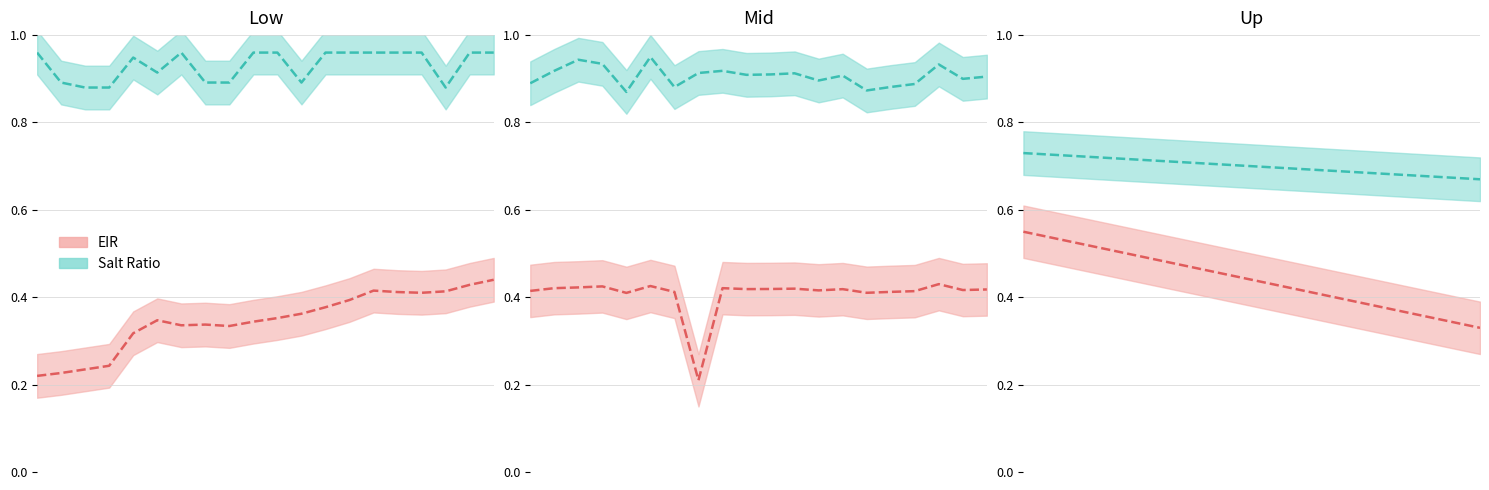

True or false: EIR and Salt Ratio cross at least once.

False